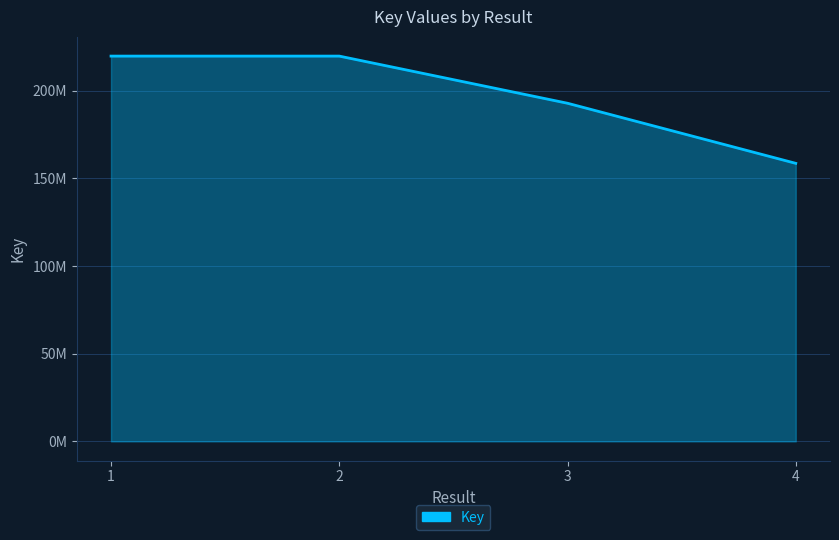

At which category does the chart reach its minimum across all series?

4